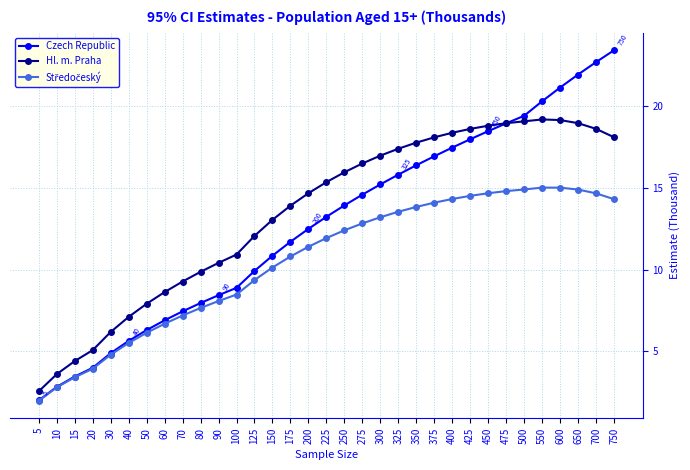

At how many categories does at least one series exceed 10?

23